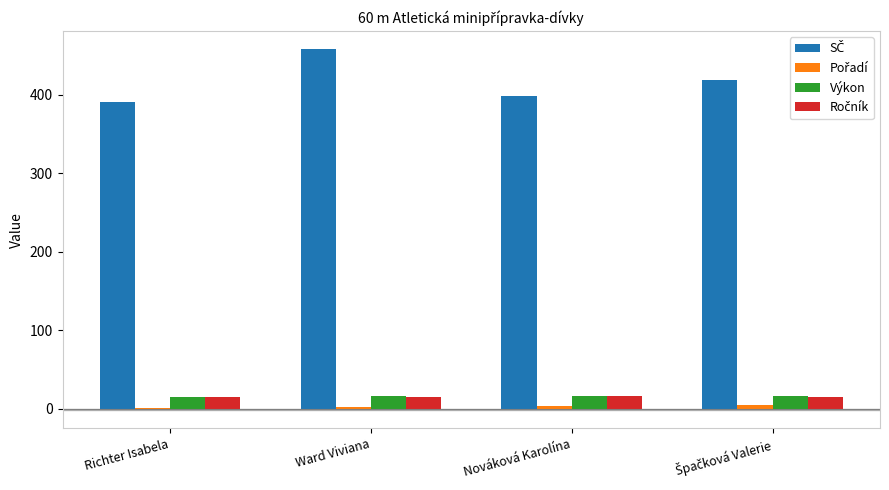

What is the sum of all Výkon values?

62.0